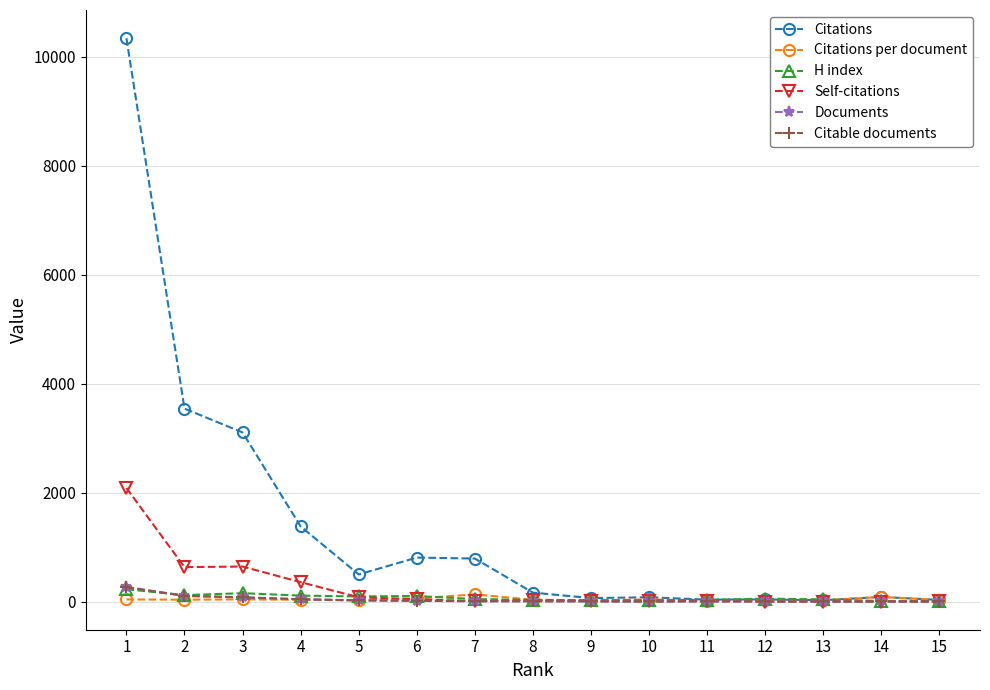

Which series has the largest total across all categories?

Citations